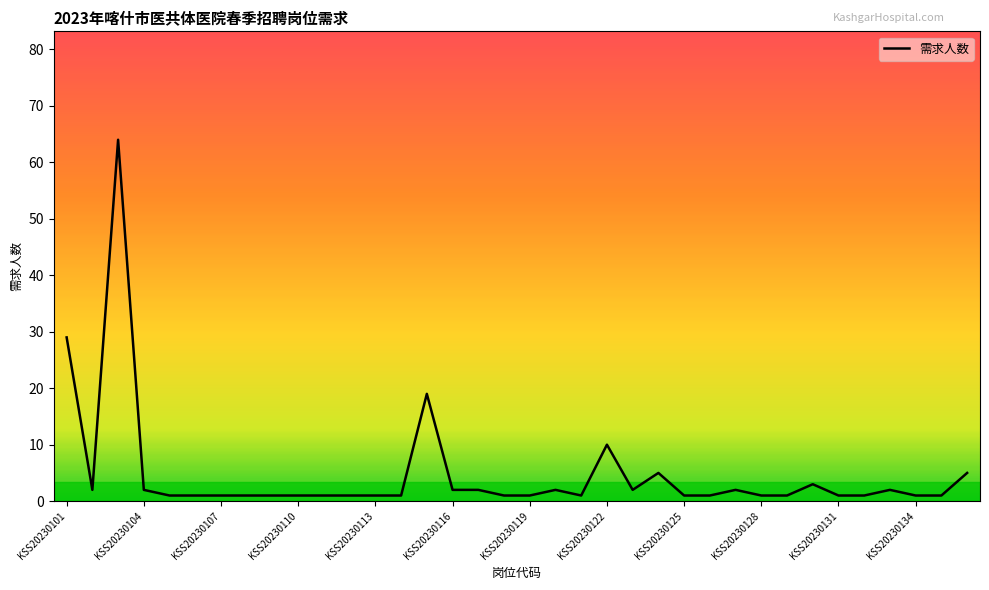

What is the greatest value displayed?

64